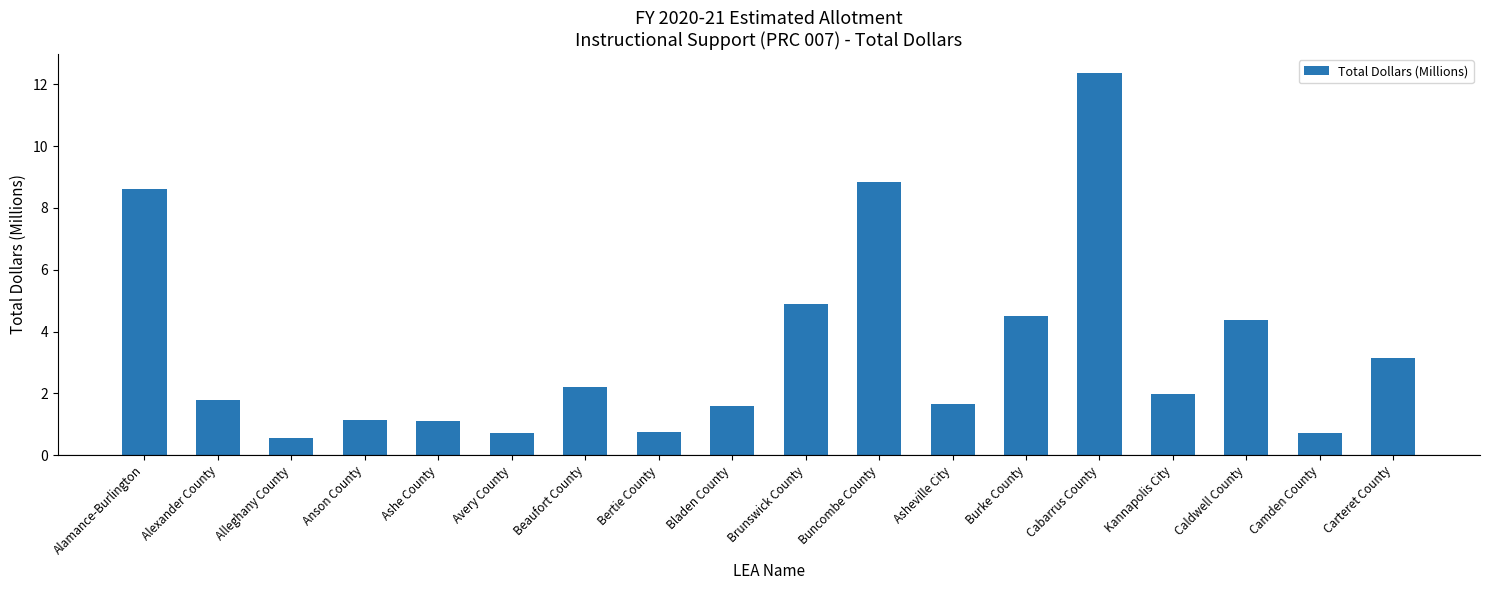

The chart shows a value of 1.0 at Carteret County. True or false?

False